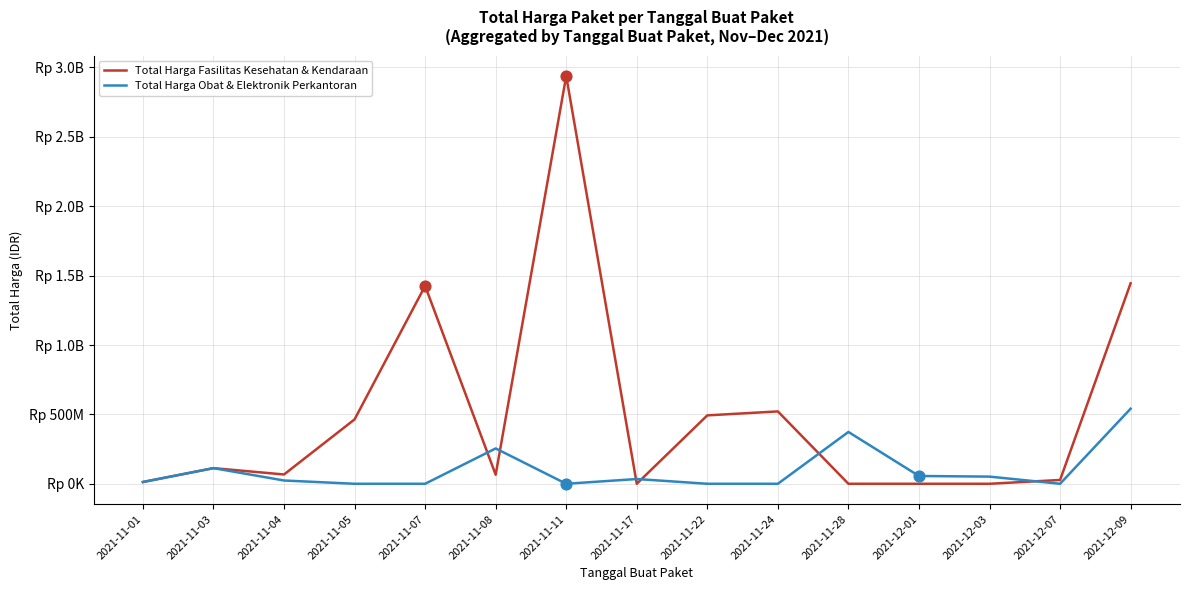

At which category is the sum across all series the highest?

2021-11-11